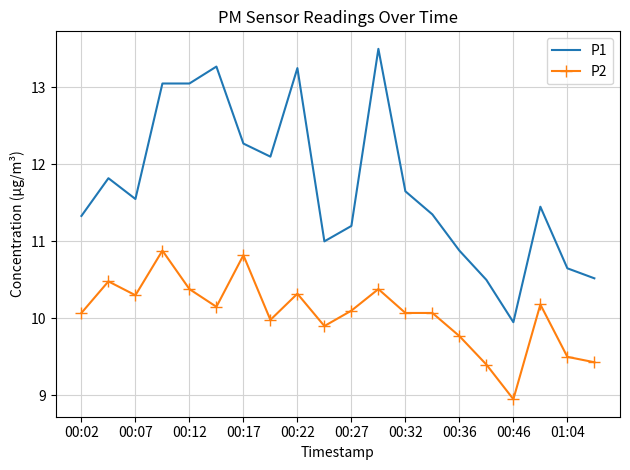

List the series in order of their overall mean, highest first.

P1, P2